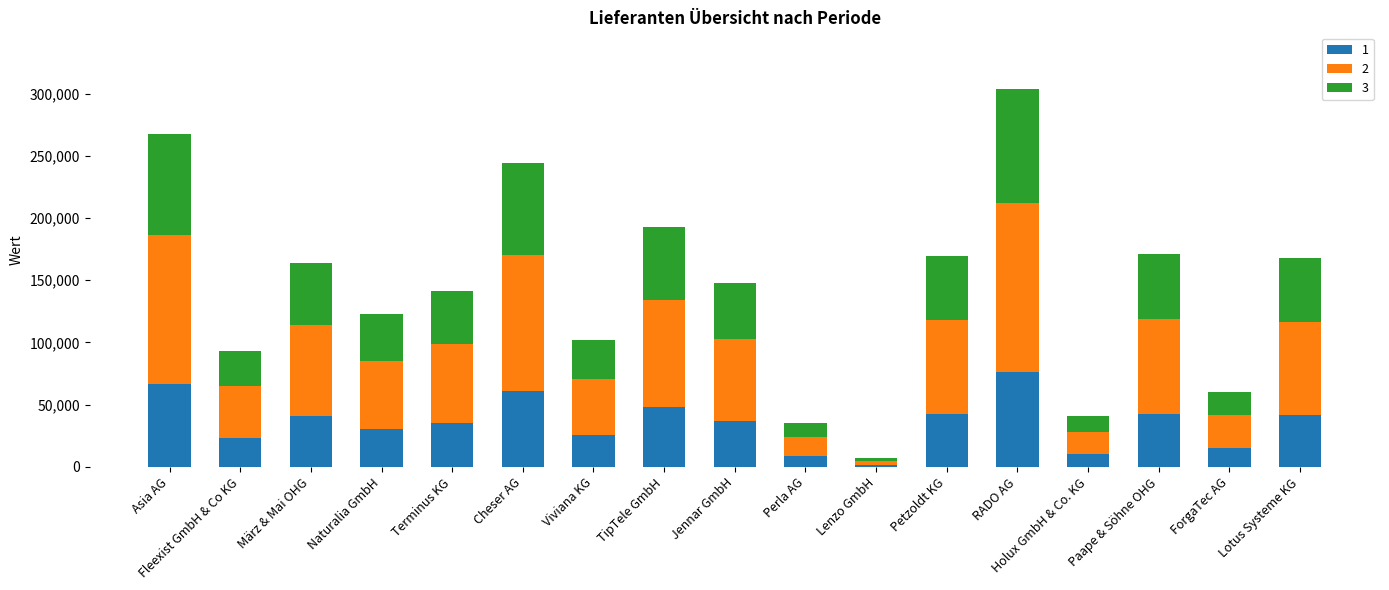

What is the label of the 11th bar from the right?

Viviana KG